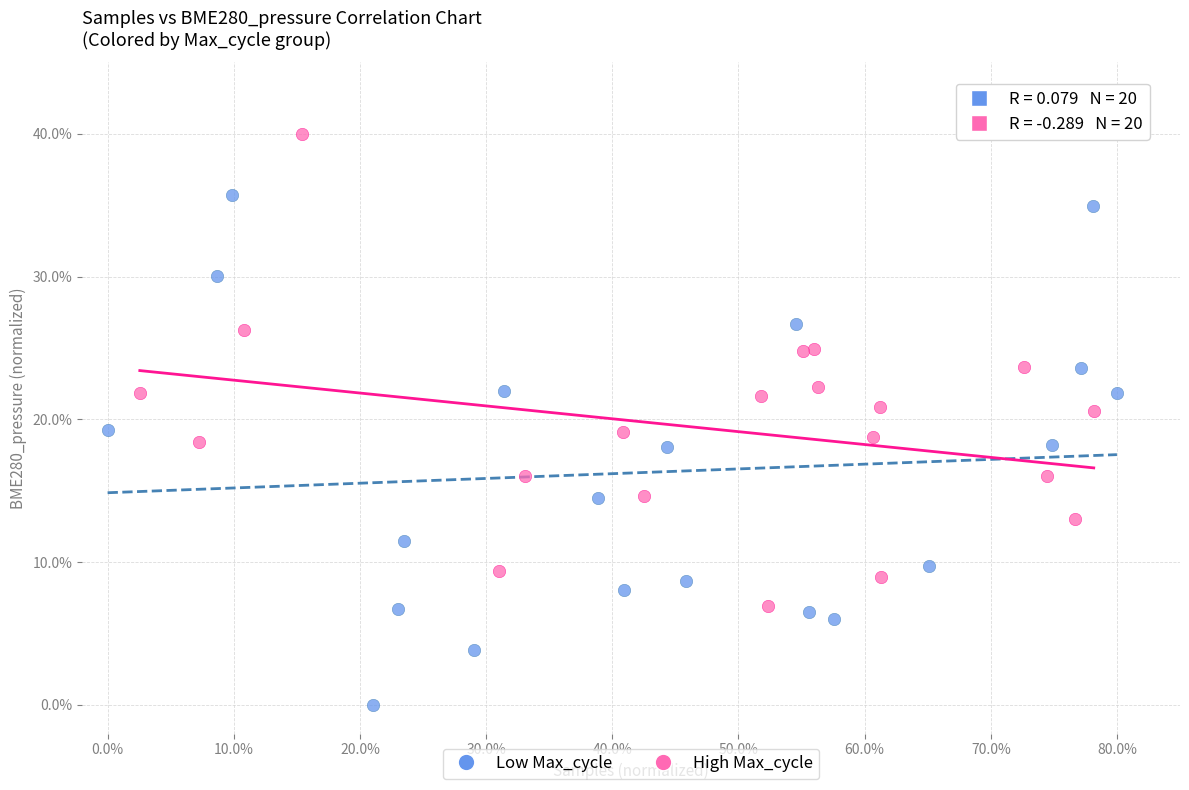

Which series reaches the minimum Y coordinate?

Low Max_cycle